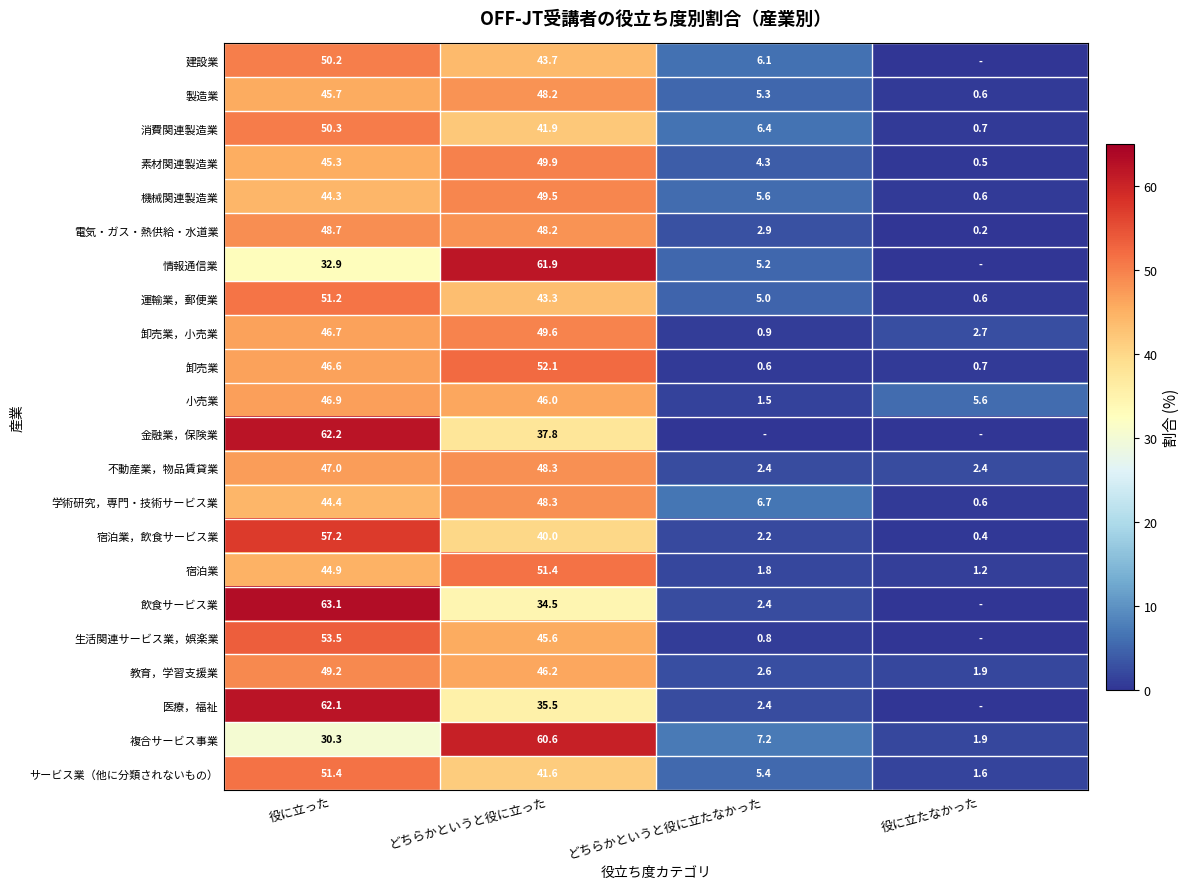

Between 役に立たなかった and どちらかというと役に立たなかった, which is larger?

どちらかというと役に立たなかった